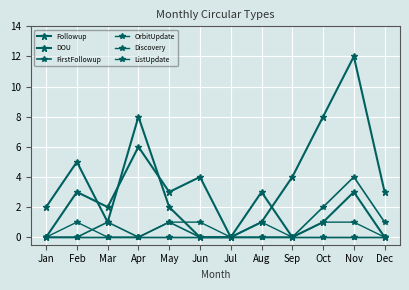

The value of OrbitUpdate at Sep is 0. True or false?

True